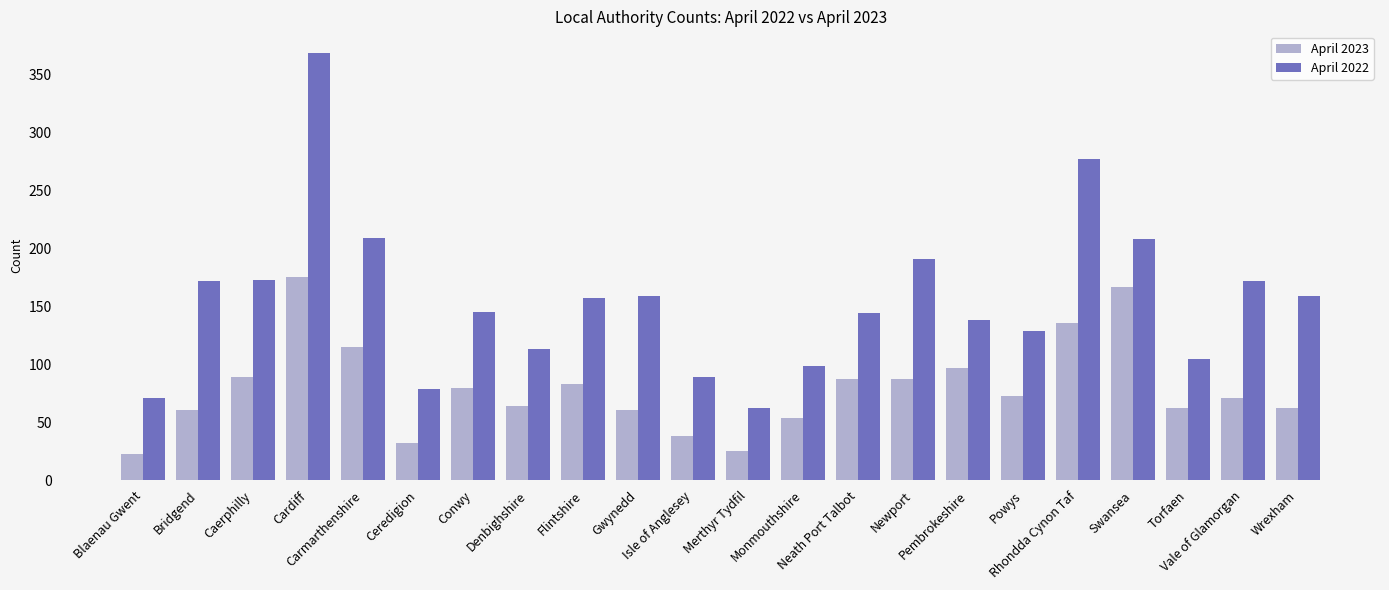

What is the difference between the maximum and minimum values in the April 2023 series?

152